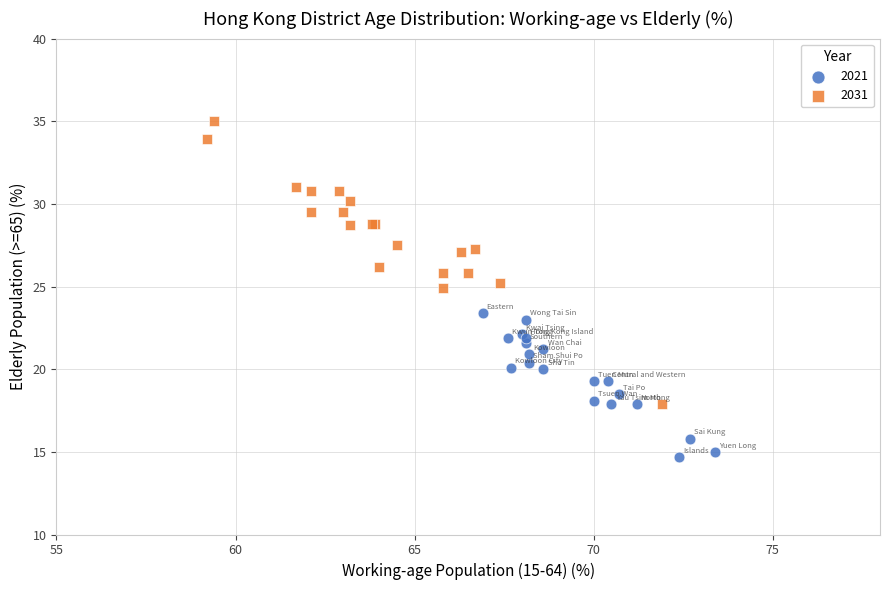

Which series reaches the maximum Y coordinate?

2031